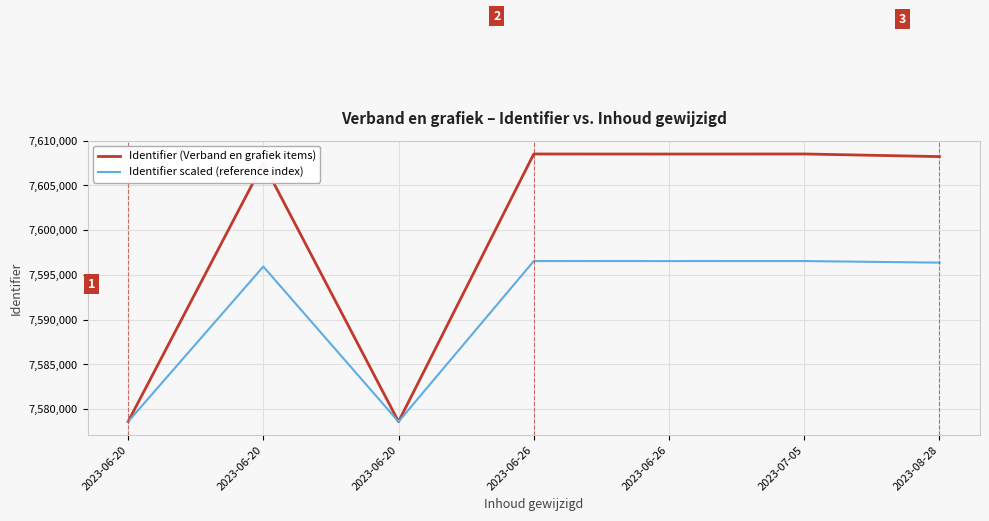

Reading right to left, extract all data points from this chart.

Identifier (Verband en grafiek items): 2023-08-28=7608216.0	2023-07-05=7608510.0	2023-06-26=7608502.0	2023-06-26=7608508.0	2023-06-20=7578599.0	2023-06-20=7607487.0	2023-06-20=7578597.0
Identifier scaled (reference index): 2023-08-28=7596368.4	2023-07-05=7596544.8	2023-06-26=7596540.0	2023-06-26=7596543.6	2023-06-20=7578598.2	2023-06-20=7595931.0	2023-06-20=7578597.0